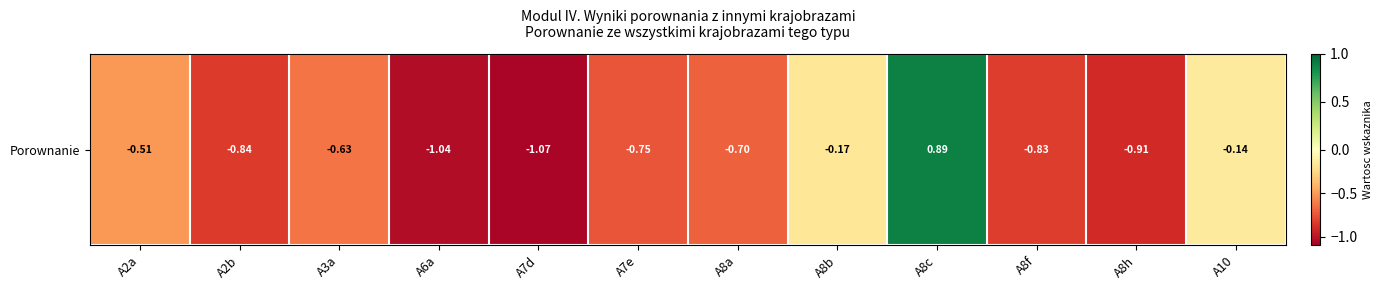

Reading left to right, list all the values displayed in this chart.

A2a=-0.5	A2b=-0.8	A3a=-0.6	A6a=-1.0	A7d=-1.1	A7e=-0.7	A8a=-0.7	A8b=-0.2	A8c=0.9	A8f=-0.8	A8h=-0.9	A10=-0.1